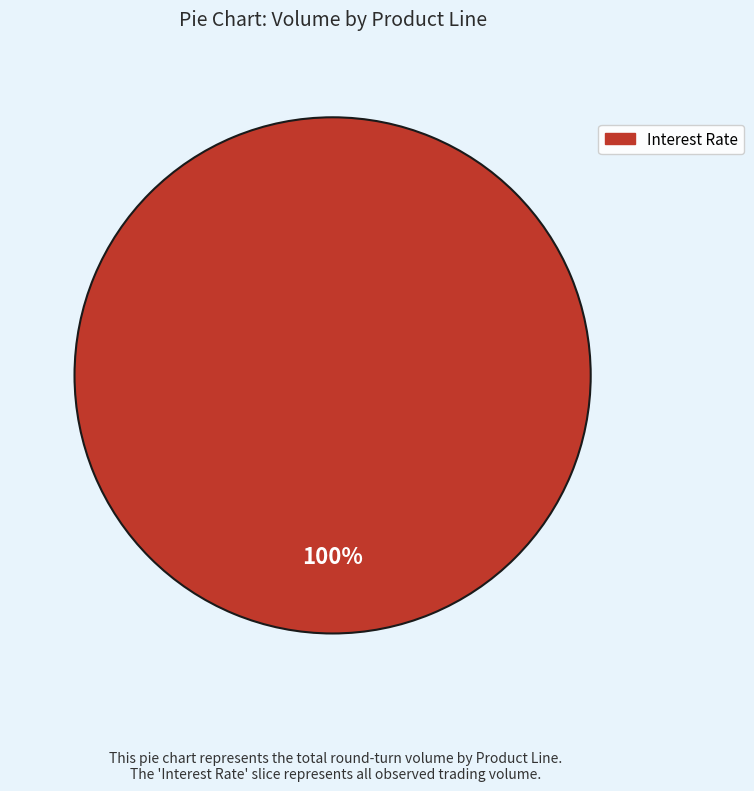

True or false: Interest Rate accounts for 100% of the total.

True